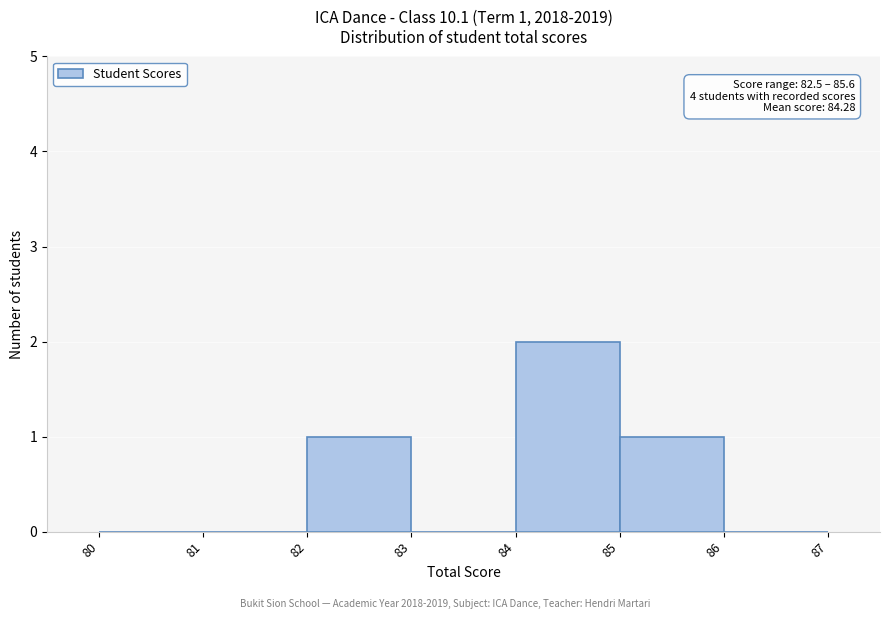

Which range on the x-axis has the tallest bar?

84 to 85